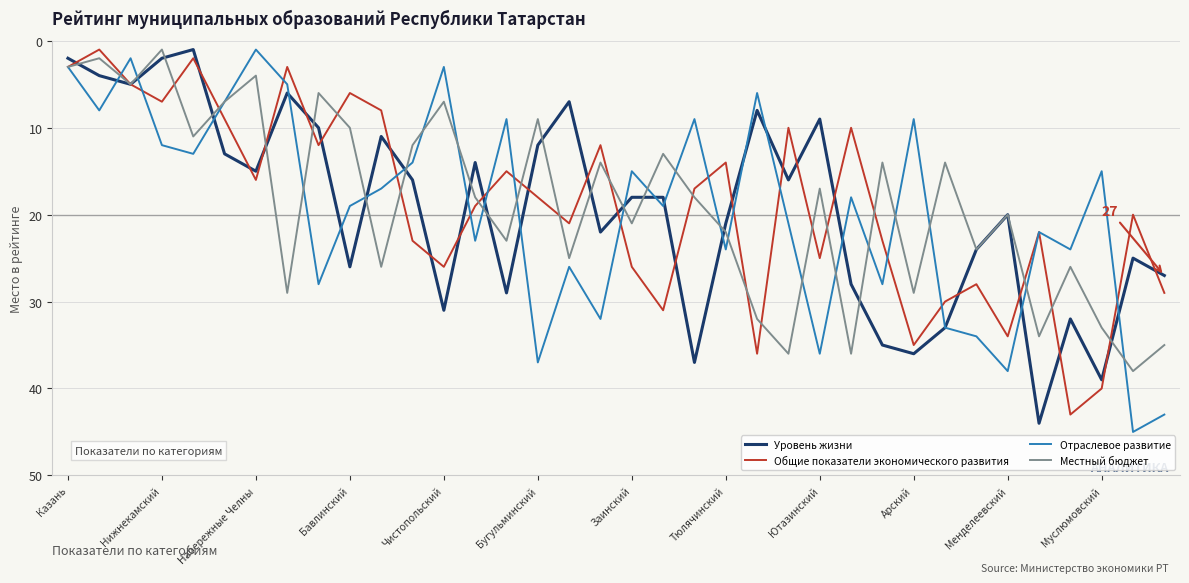

What is the highest value of the Уровень жизни series?

44